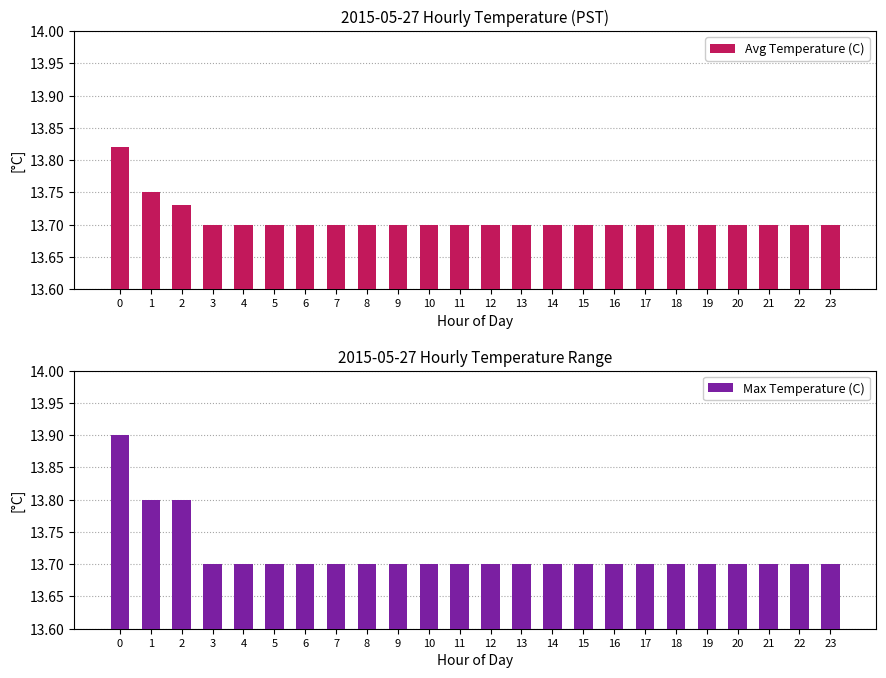

Which label corresponds to the smallest value in the chart?

3